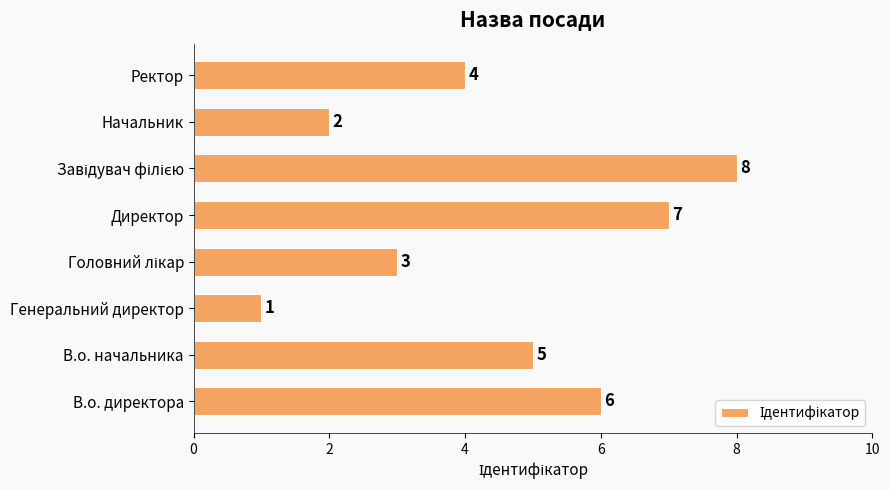

True or false: the data shows 0 at Генеральний директор.

False